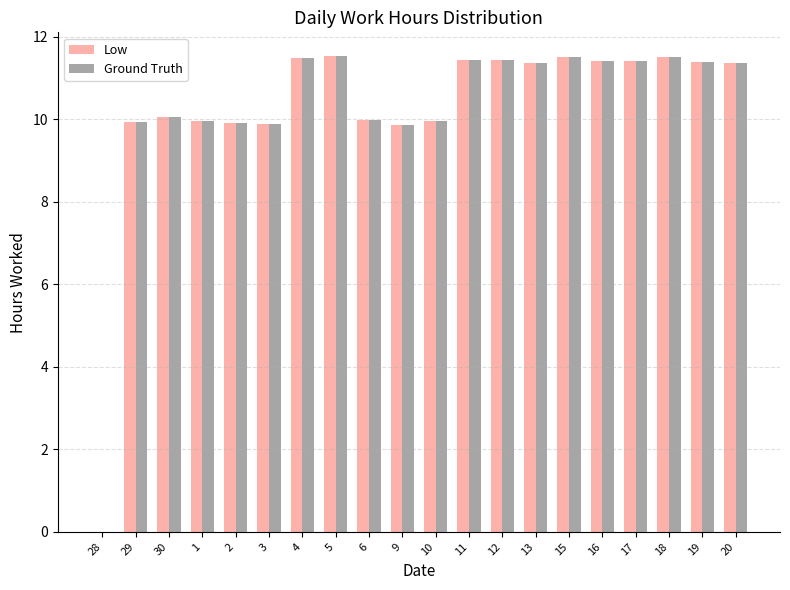

What is the maximum value for Low?

11.5